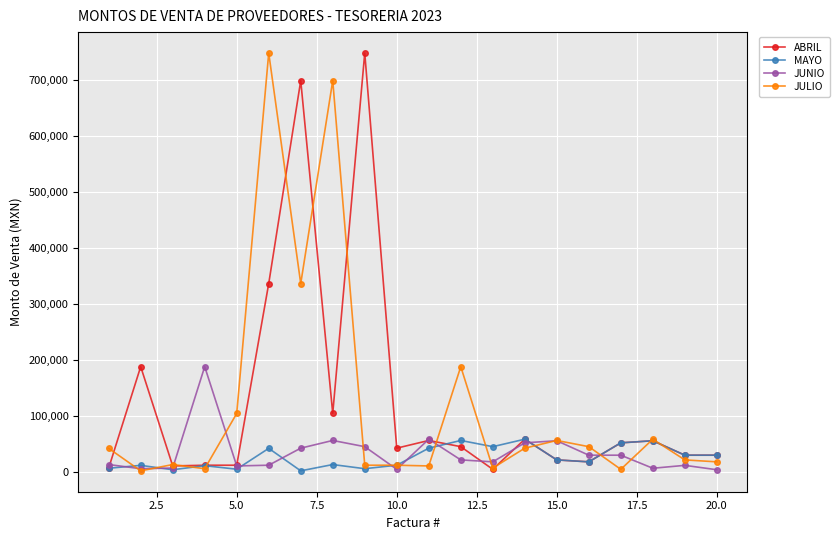

How many lines are shown in the chart?

4